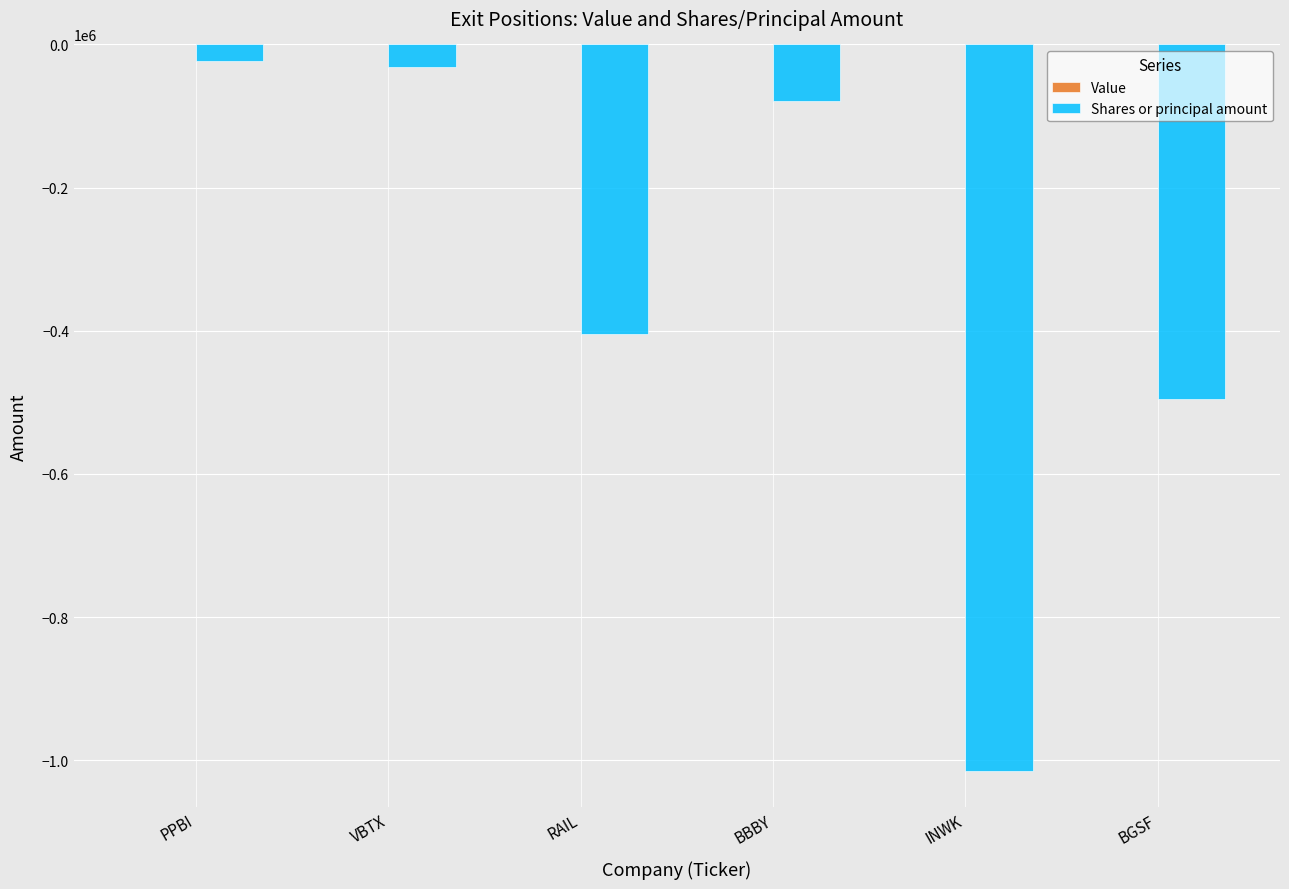

Reading right to left, transcribe all the data shown in this chart.

BGSF=-495534	INWK=-1015155	BBBY=-78630	RAIL=-404934	VBTX=-30985	PPBI=-23110